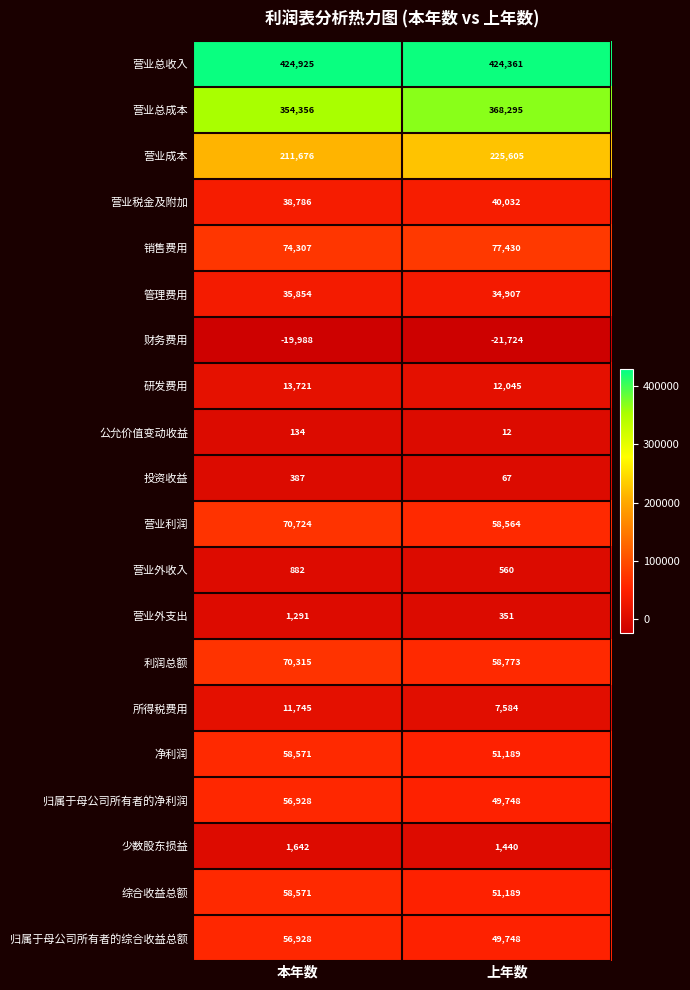

What is the approximate value of 少数股东损益 at 上年数, to the nearest 10?

1440